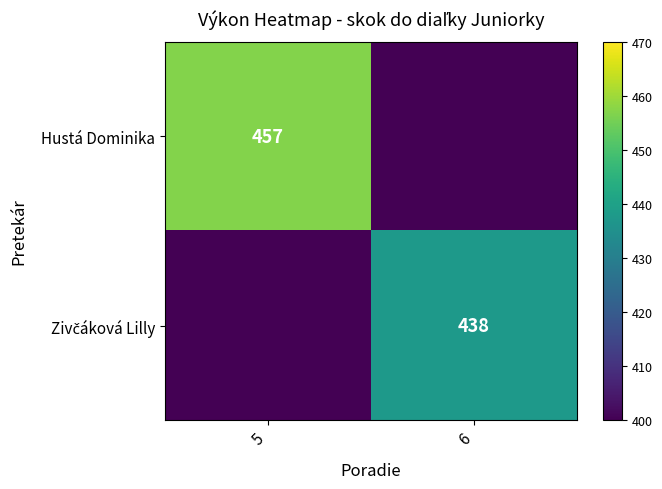

The value of Hustá Dominika at 5 is 673. True or false?

False